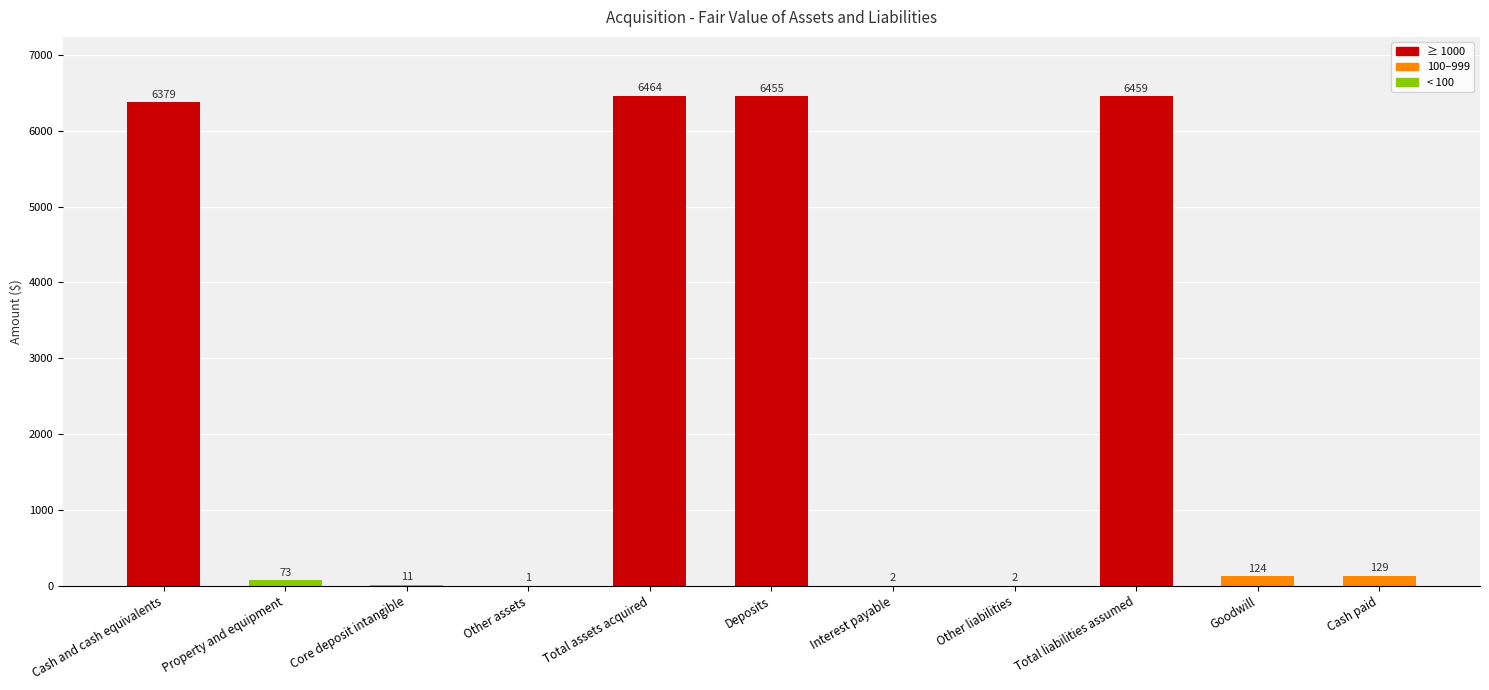

Between Goodwill and Total assets acquired, which is larger?

Total assets acquired